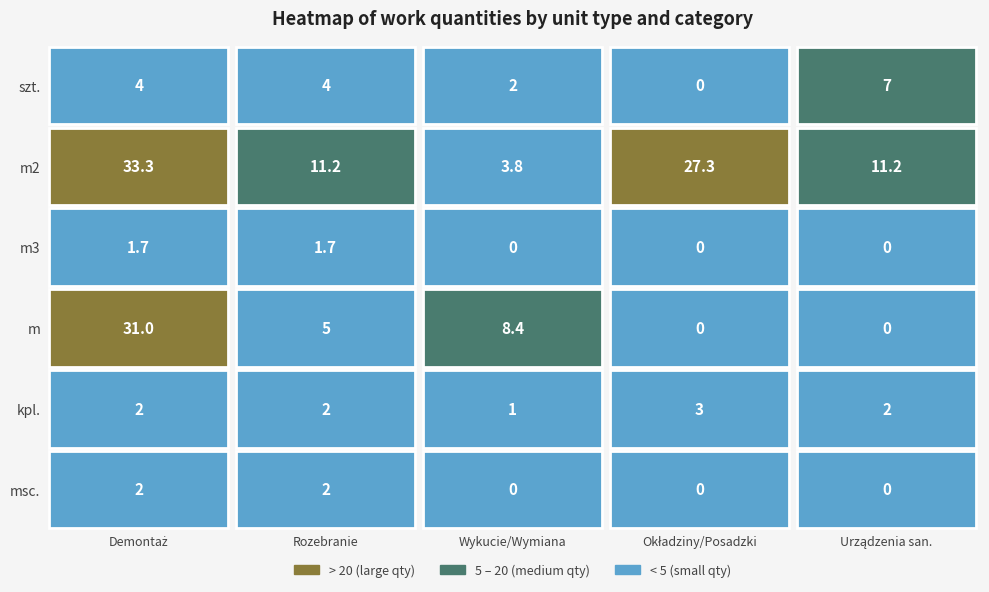

Between m3 and m, which series saw the biggest shift?

m2